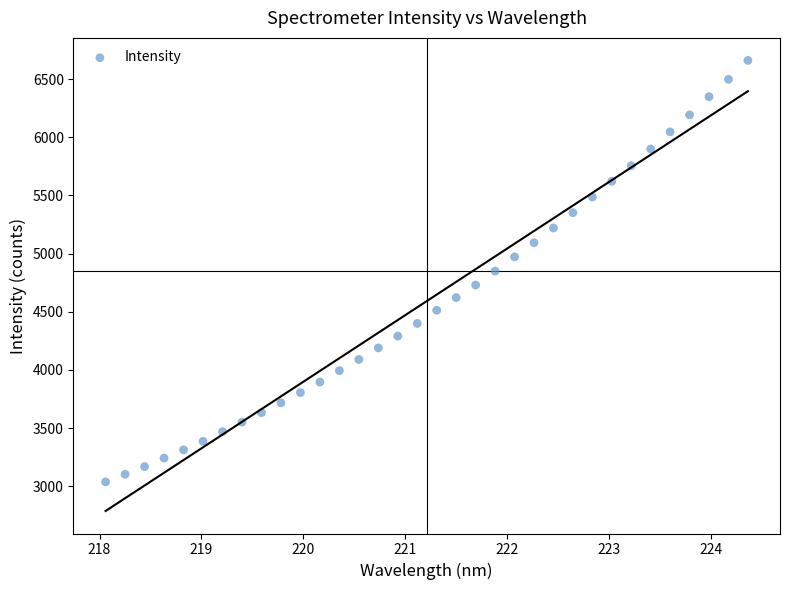

What is the range of Y values (max minus min)?

3622.3